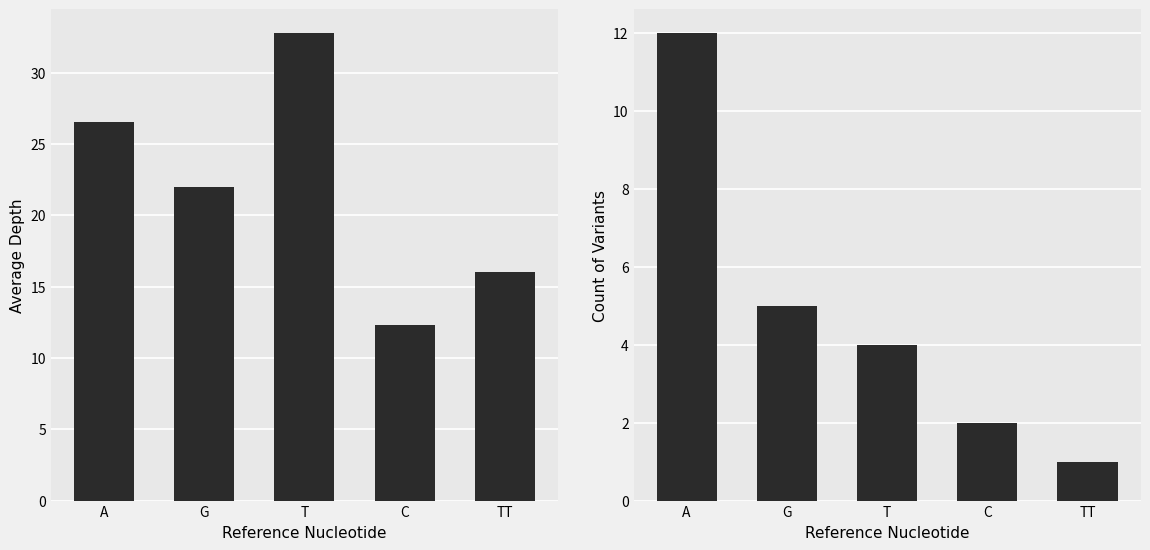

How many values in the Count of Variants series are below 4?

2